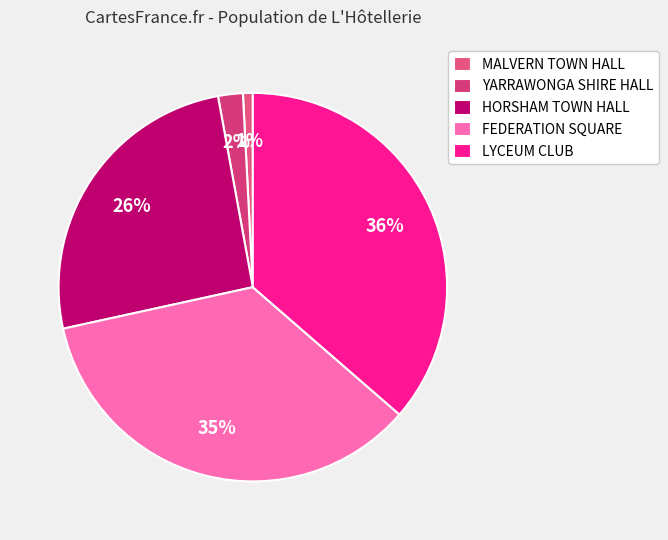

True or false: HORSHAM TOWN HALL accounts for 12% of the total.

False